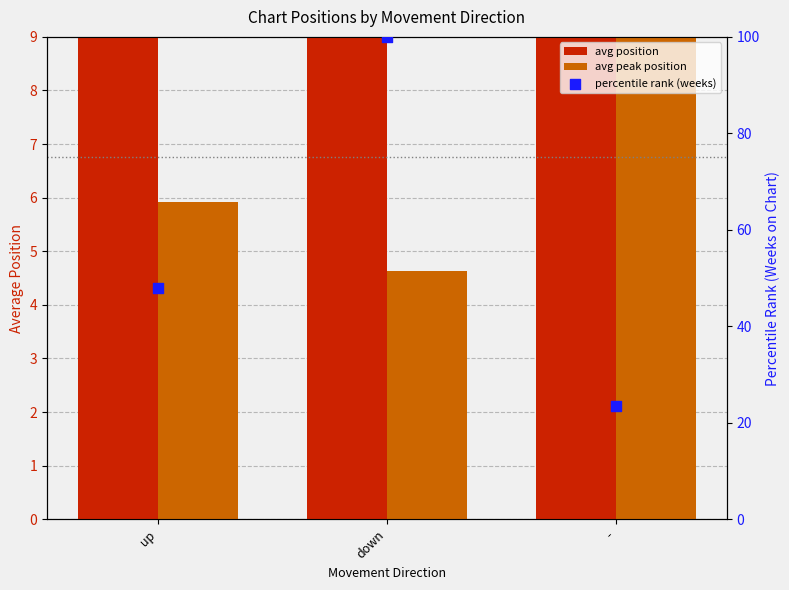

Which series contains the highest Y value?

percentile rank (weeks)